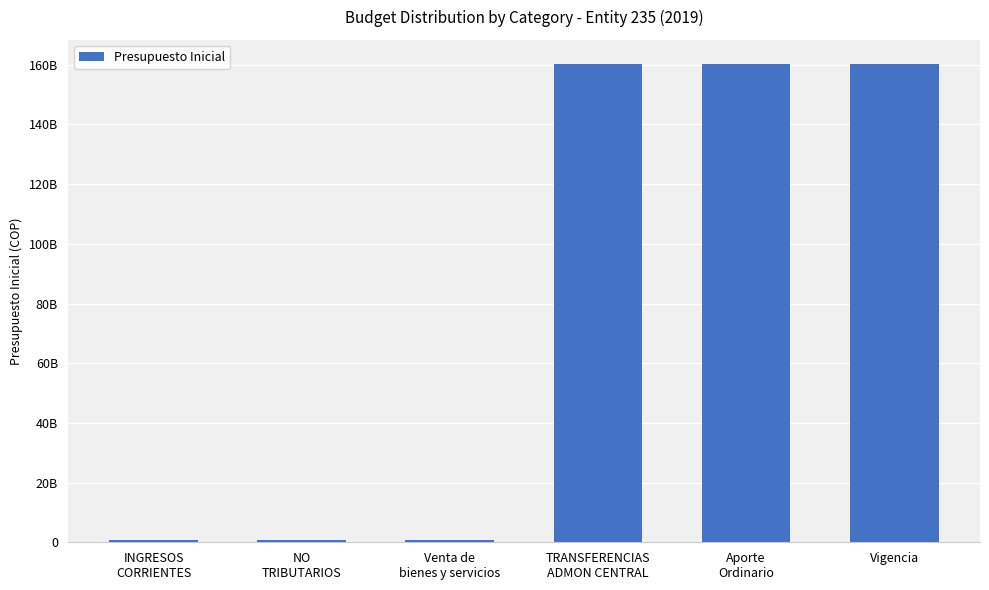

Reading left to right, list all the values displayed in this chart.

INGRESOS
CORRIENTES=913846000	NO
TRIBUTARIOS=913846000	Venta de
bienes y servicios=913846000	TRANSFERENCIAS
ADMON CENTRAL=160307000000	Aporte
Ordinario=160307000000	Vigencia=160307000000